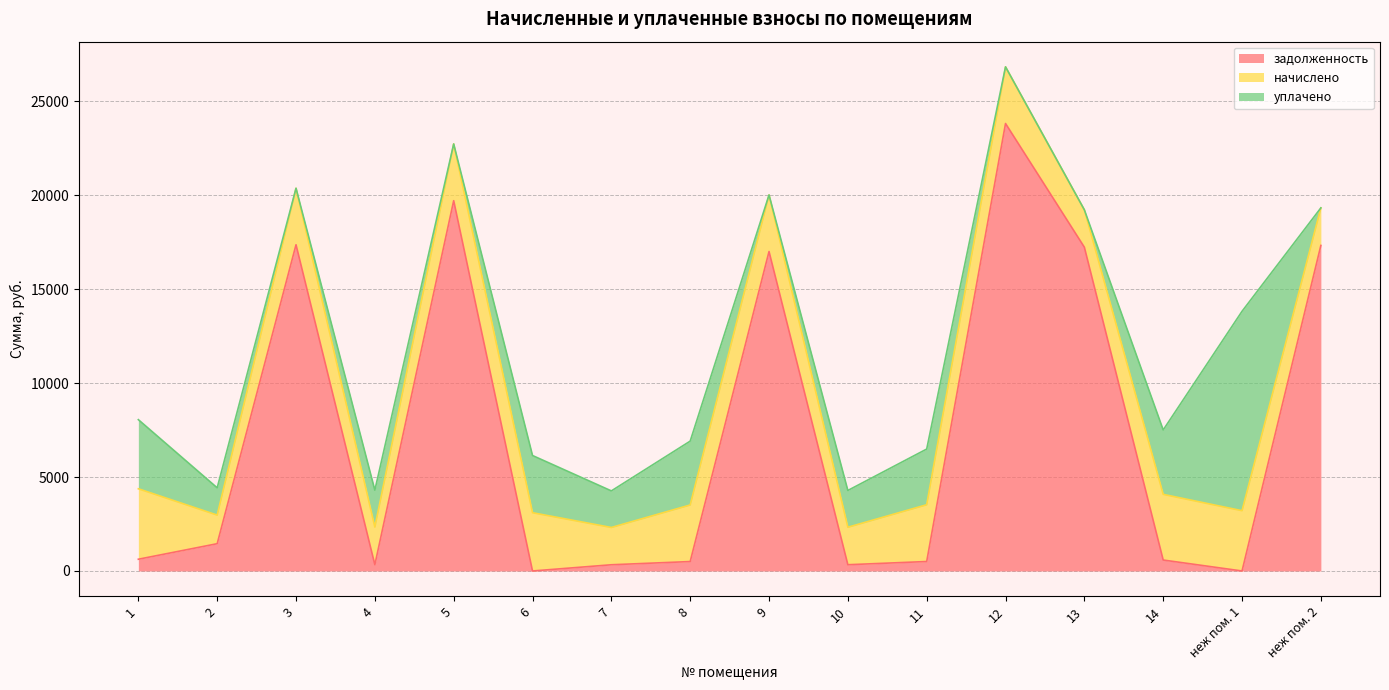

Does the chart display data point markers on the line(s)?

No